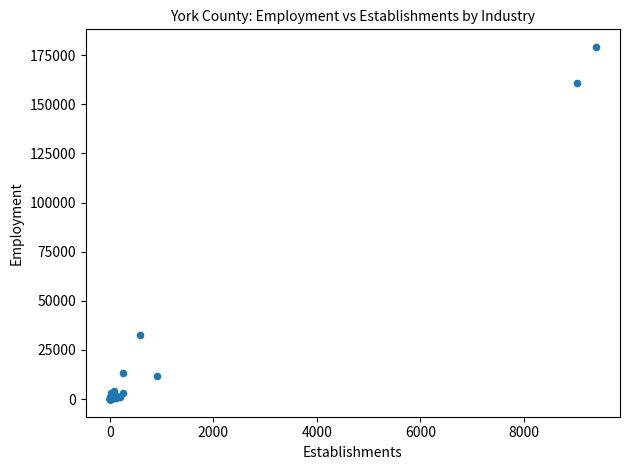

What Y value in the scatter plot is closest to 89570?

32614